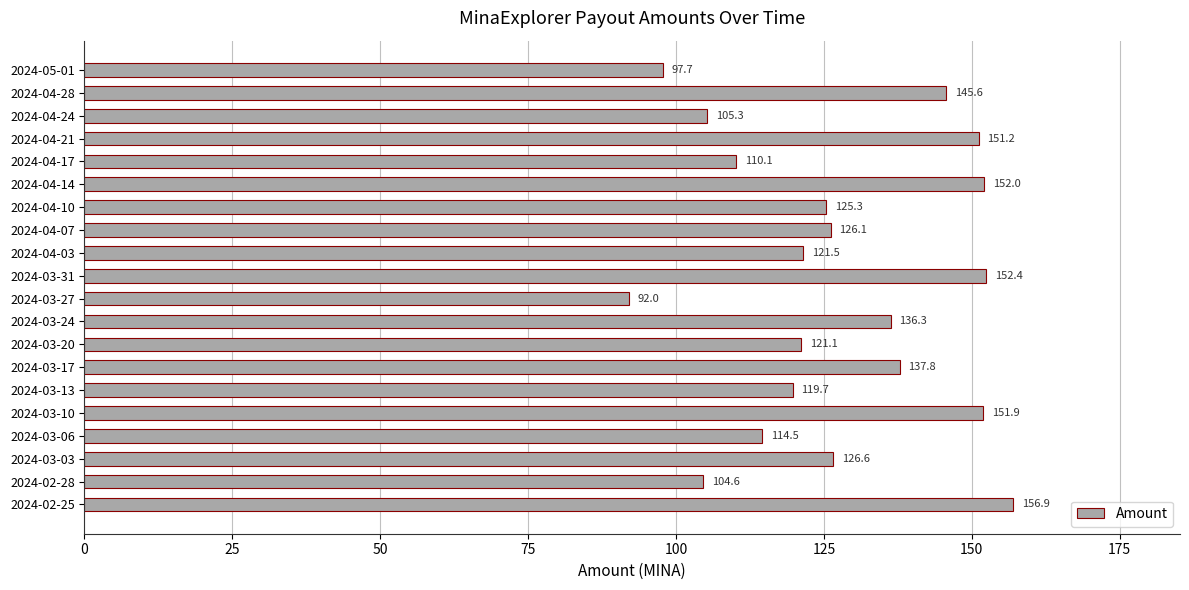

Rank the categories by value from lowest to highest.

2024-03-27, 2024-05-01, 2024-02-28, 2024-04-24, 2024-04-17, 2024-03-06, 2024-03-13, 2024-03-20, 2024-04-03, 2024-04-10, 2024-04-07, 2024-03-03, 2024-03-24, 2024-03-17, 2024-04-28, 2024-04-21, 2024-03-10, 2024-04-14, 2024-03-31, 2024-02-25